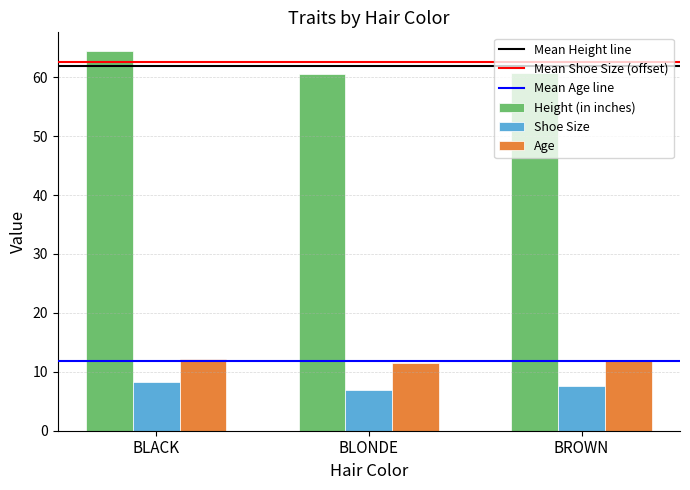

What is the approximate value of Age at BLACK?

12.2